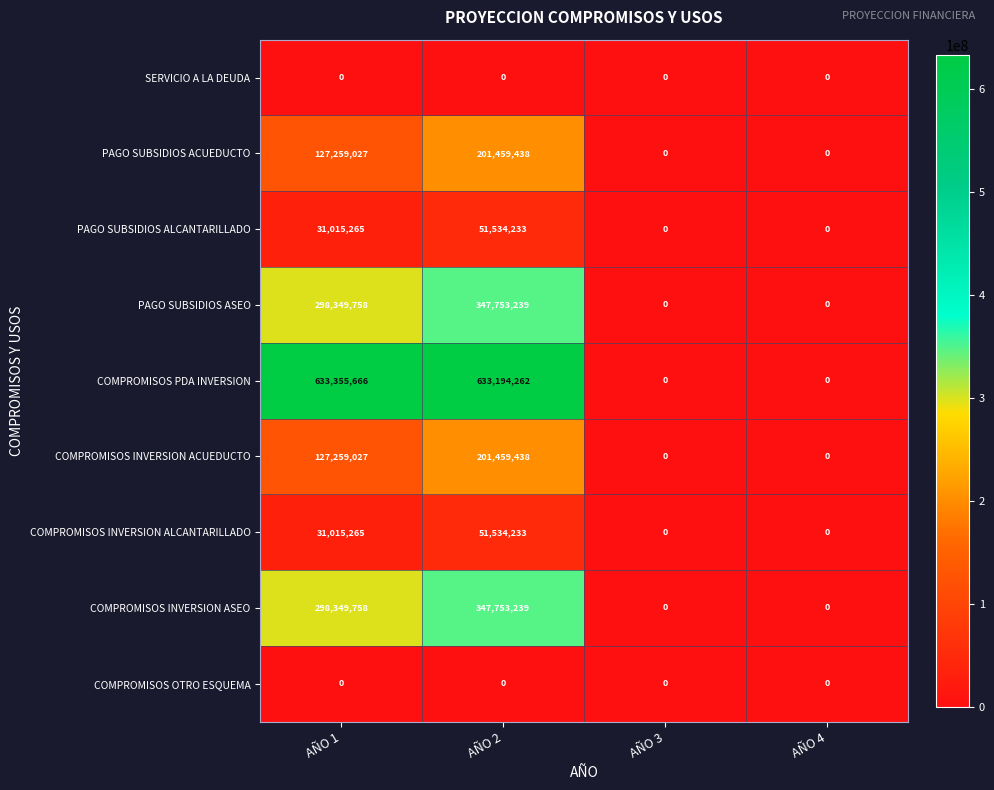

What is the greatest value displayed?

633355666